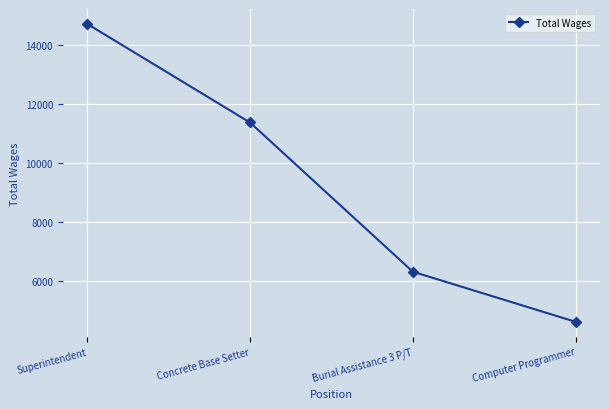

Is this an area chart (filled region under the line)?

No